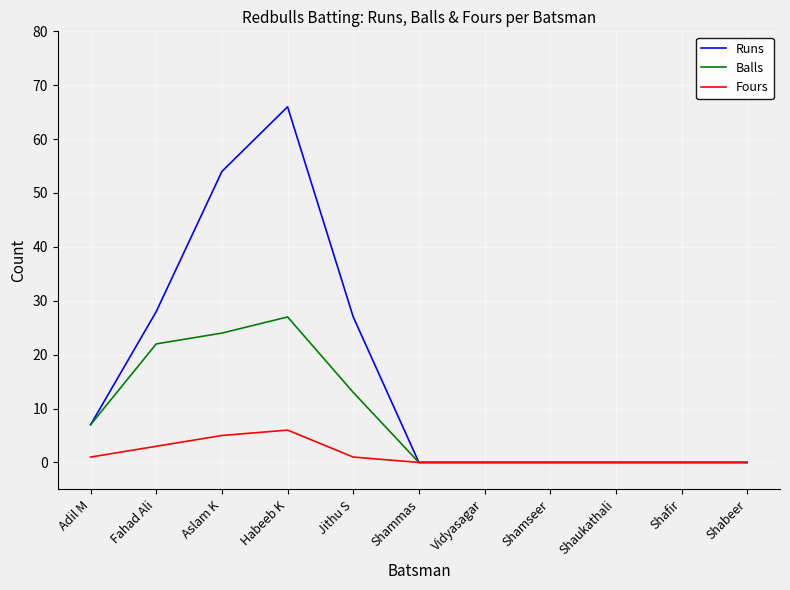

At which label is Balls closest to 13?

Jithu S